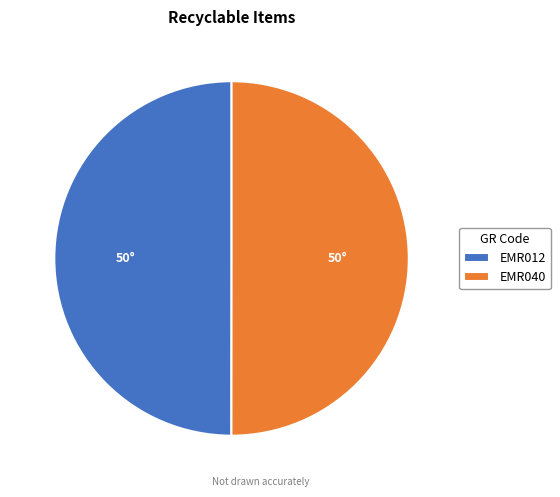

Is the sum of EMR012 and EMR040 greater than half?

Yes